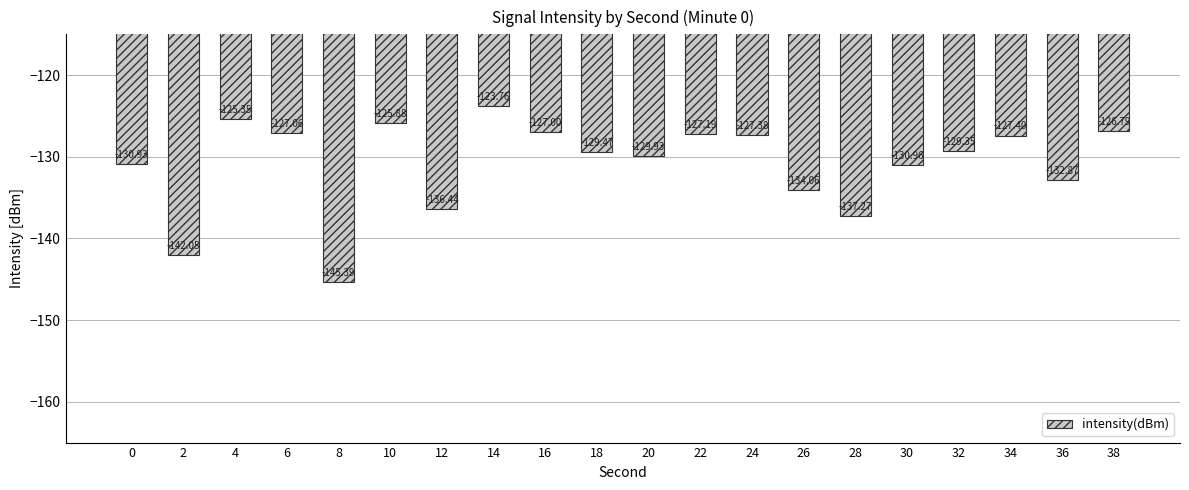

What value does the data have at 24?

-127.4